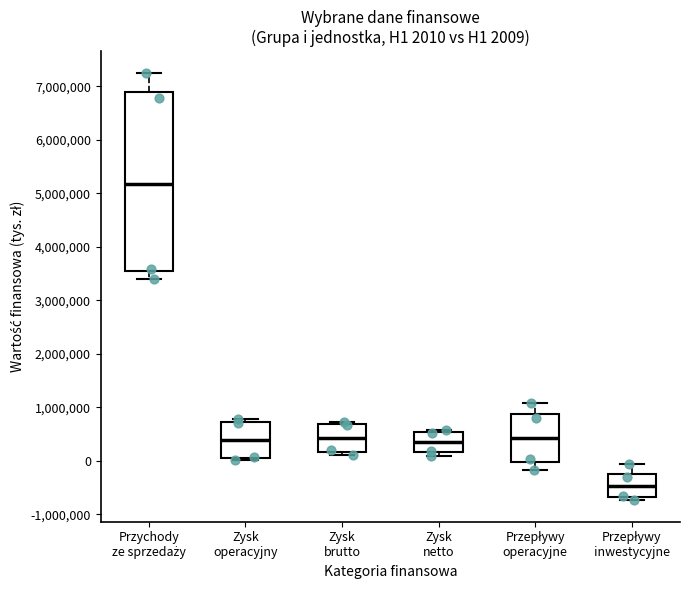

Which box's median line is the highest?

Przychody ze sprzedaży